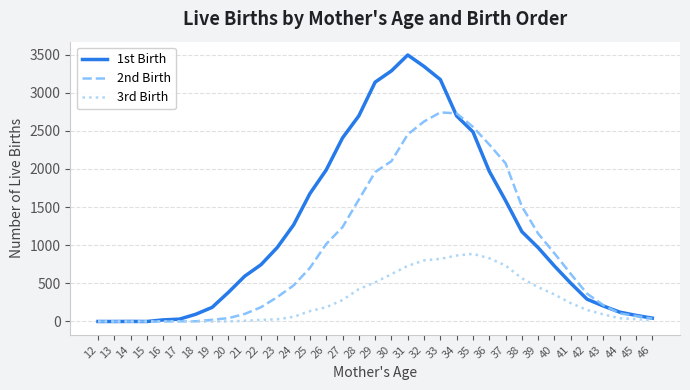

At how many categories does at least one series exceed 831?

18